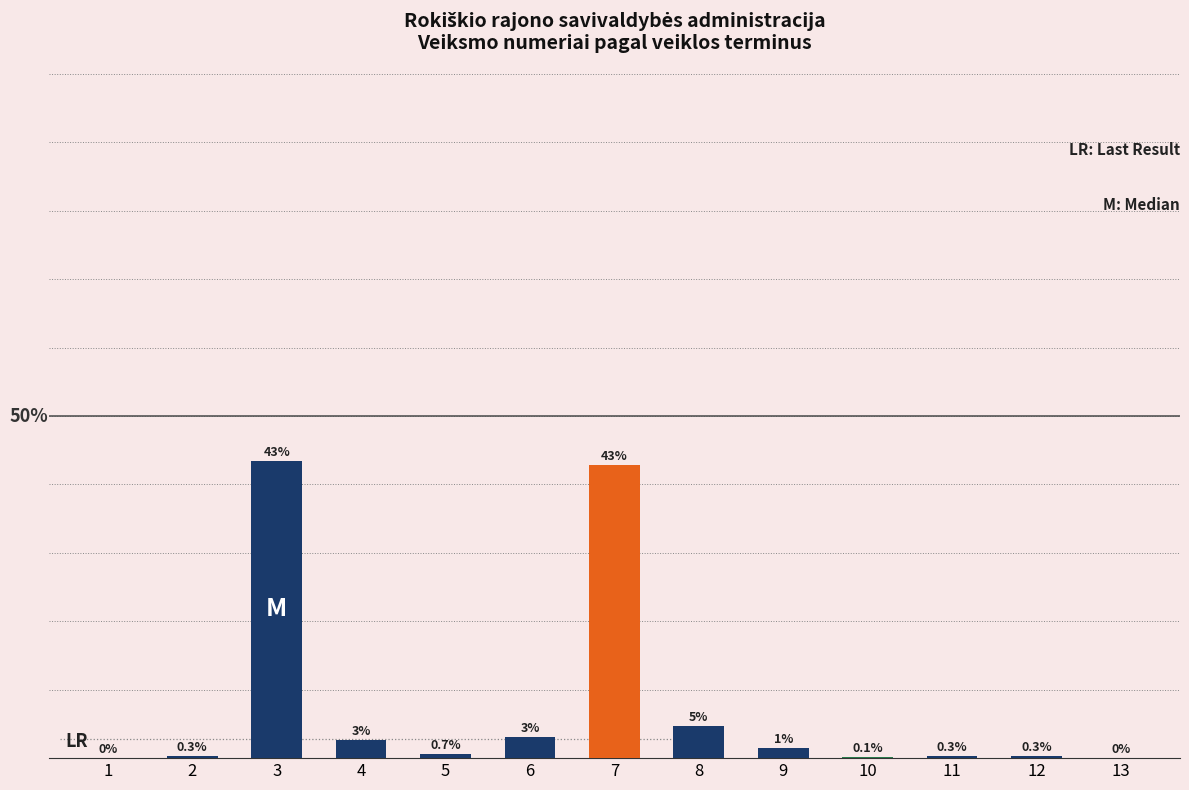

What is the greatest value displayed?

43.5